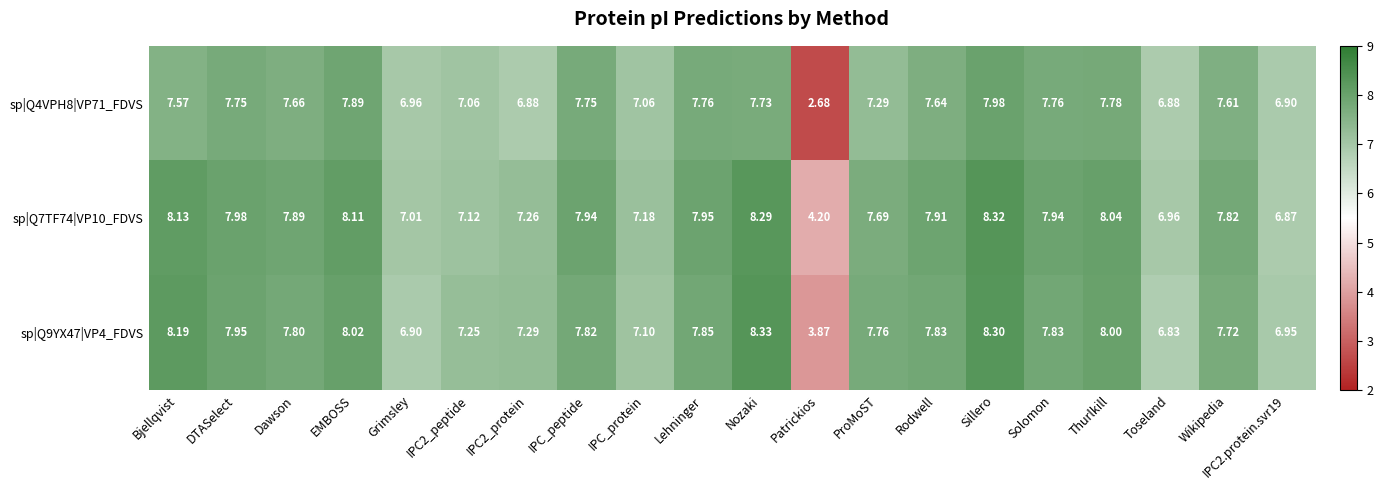

Which series changed the most between IPC_protein and Wikipedia?

sp|Q7TF74|VP10_FDVS